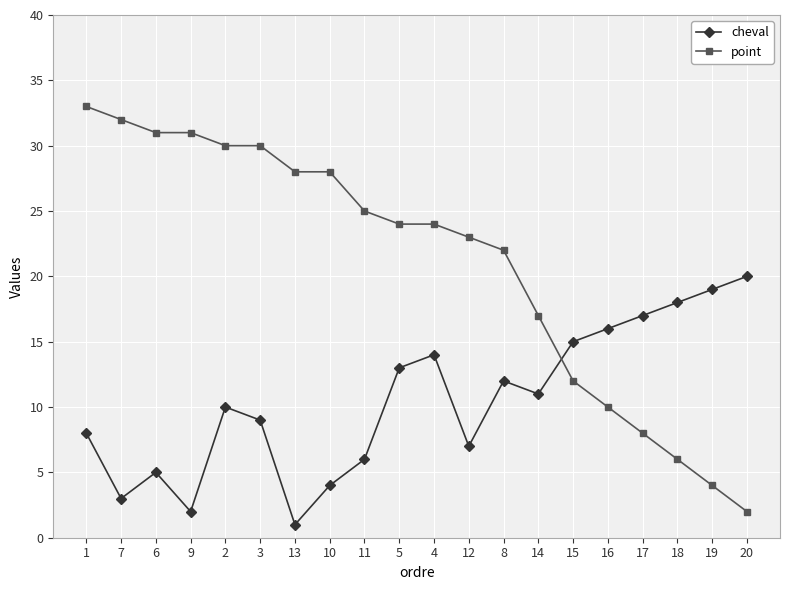

At 18, list the series in order from smallest to largest.

point, cheval